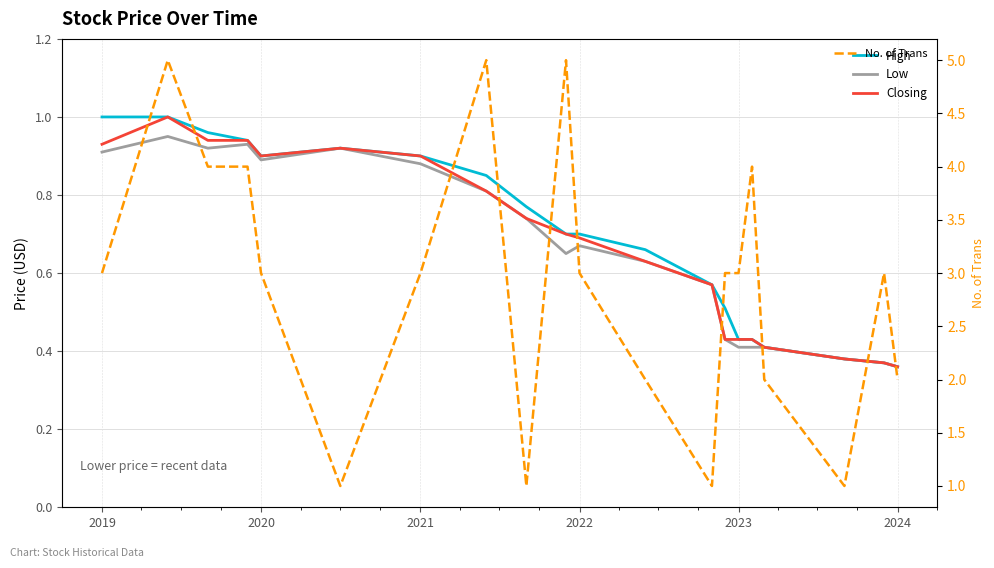

What is the sum of the High values at 2022 and 2024?

1.1